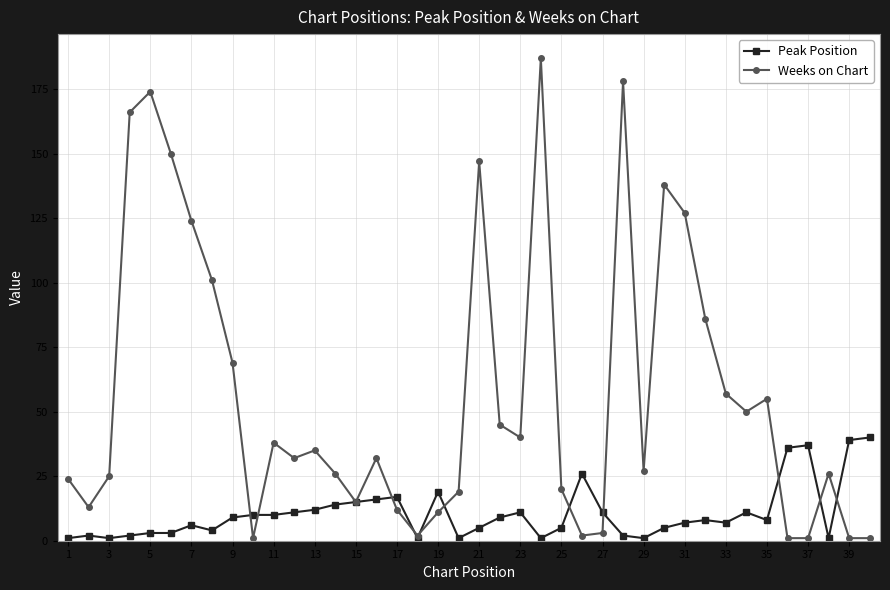

Rank the series by their maximum value, from lowest to highest.

Peak Position, Weeks on Chart